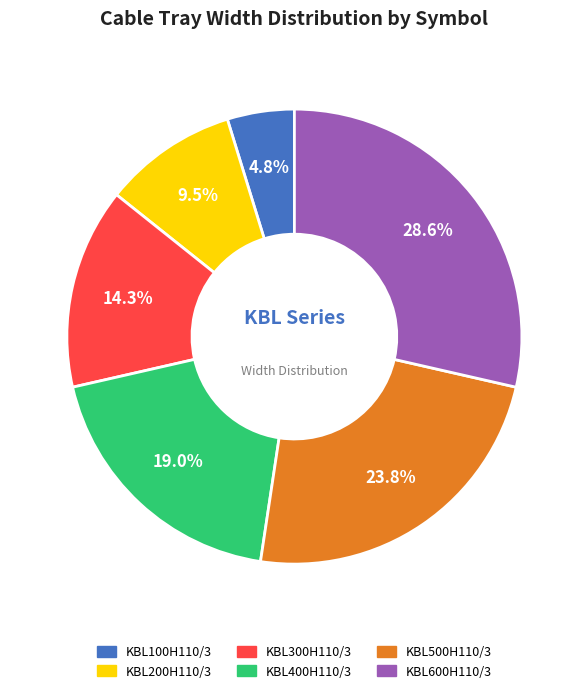

Between KBL300H110/3 and KBL500H110/3, which is larger?

KBL500H110/3